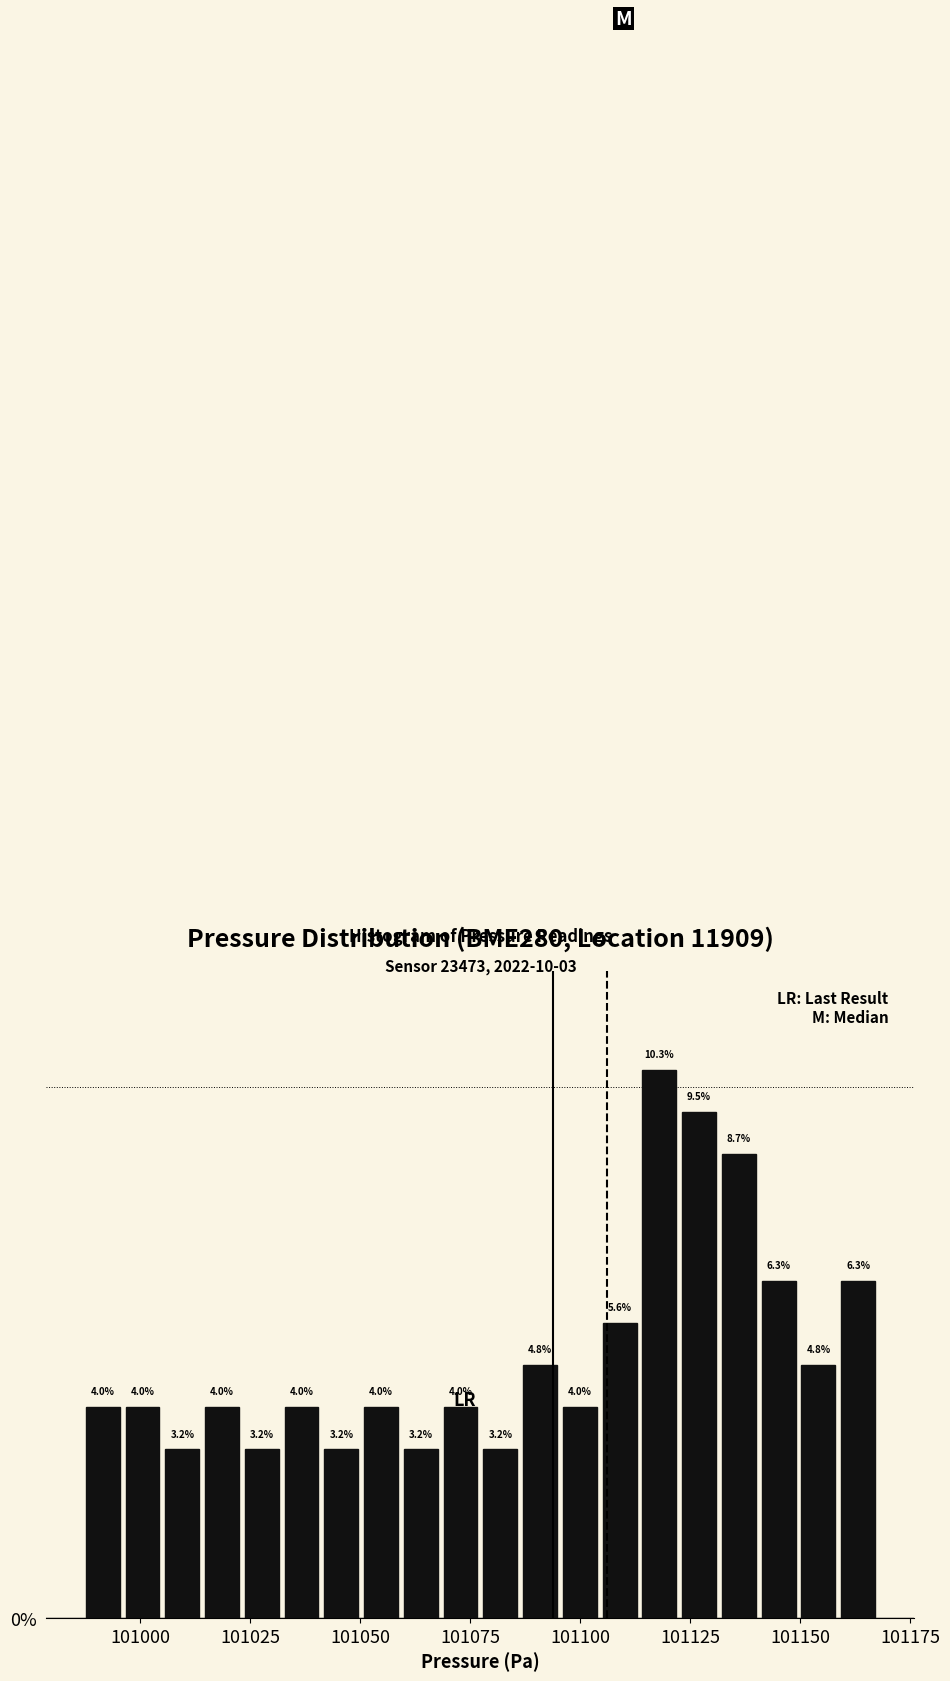

Read against the x-axis, roughly where is the centre of the tallest bar?

101120